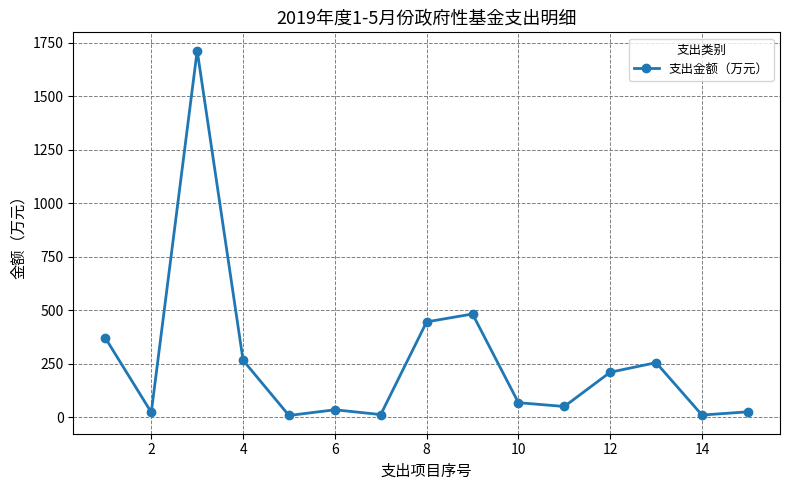

True or false: the data has more than 1 interior local peaks.

True